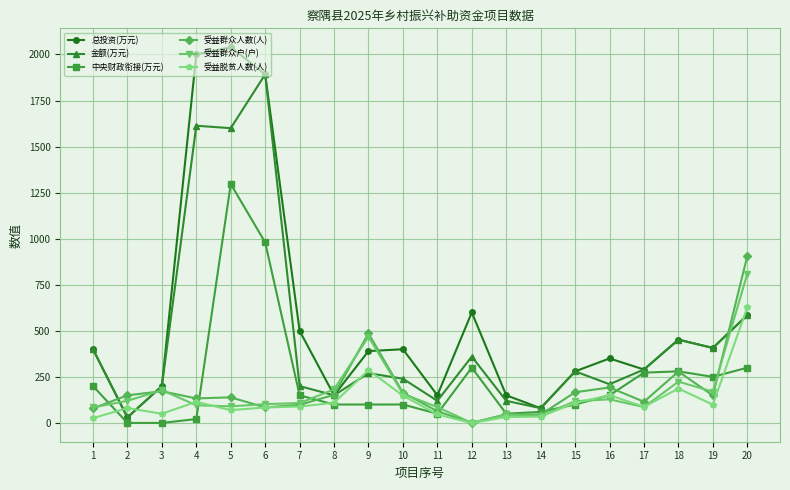

At how many categories does at least one series exceed 1386?

3